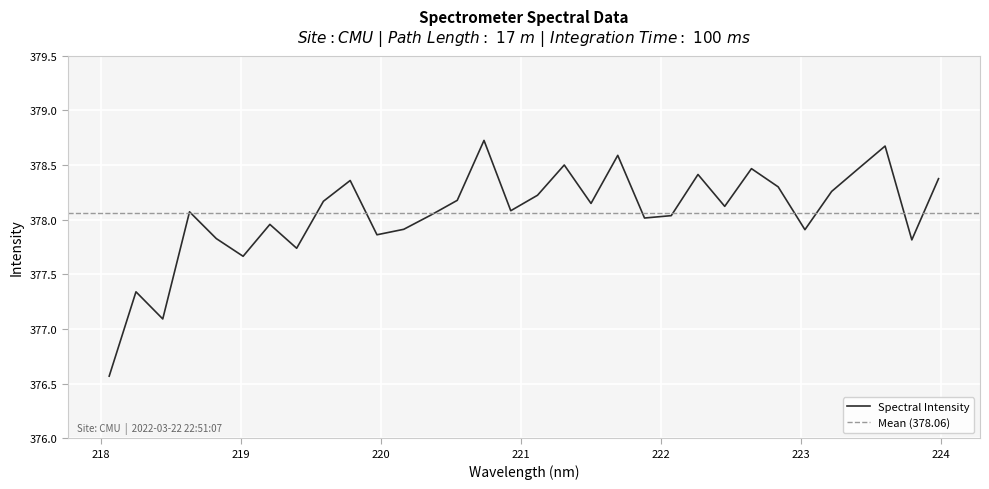

How many lines are shown in the chart?

1